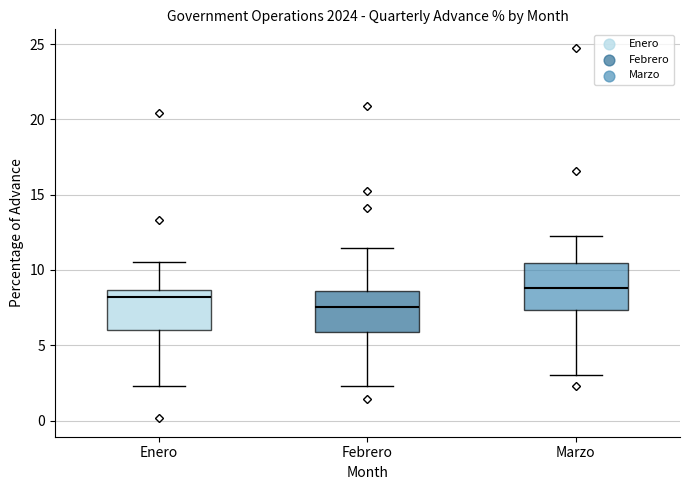

Which box's median line is the lowest?

Febrero